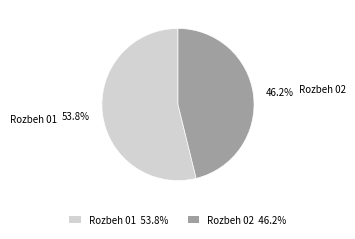

To the nearest percent, what percentage of the pie is Rozbeh 02?

46%